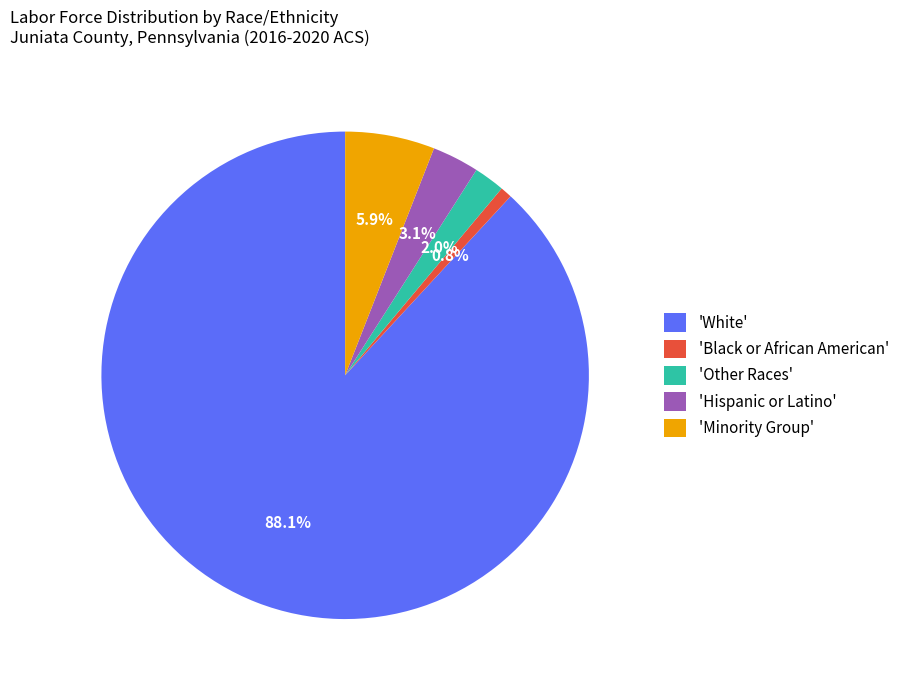

What percentage do 'Other Races' and 'Black or African American' together represent?

2.8%